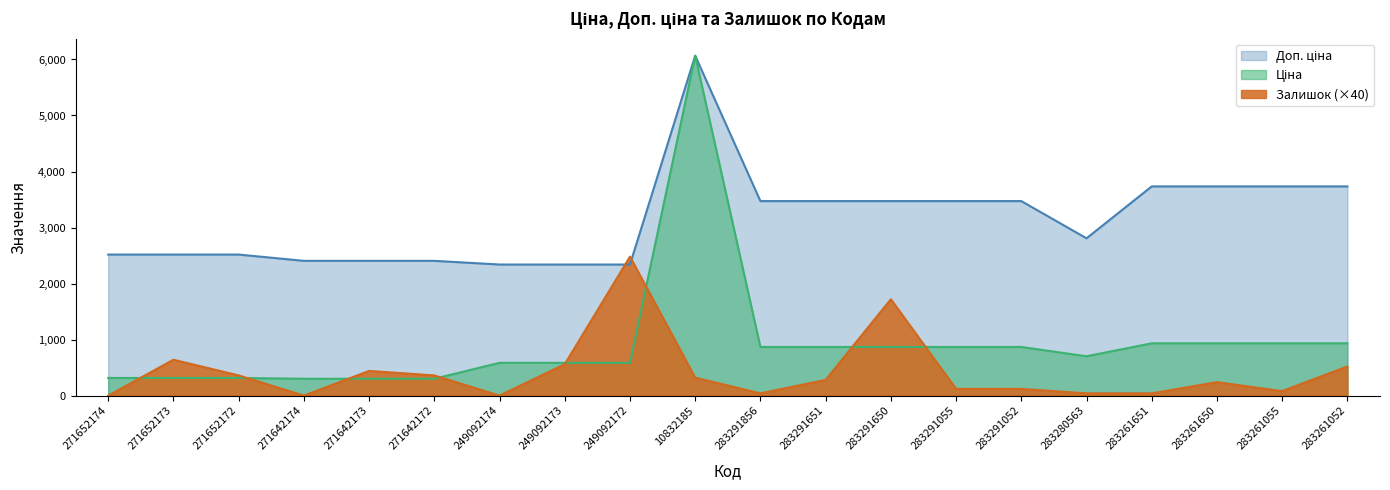

What is the sum of the Залишок values at 283261651 and 283291856?

80.0